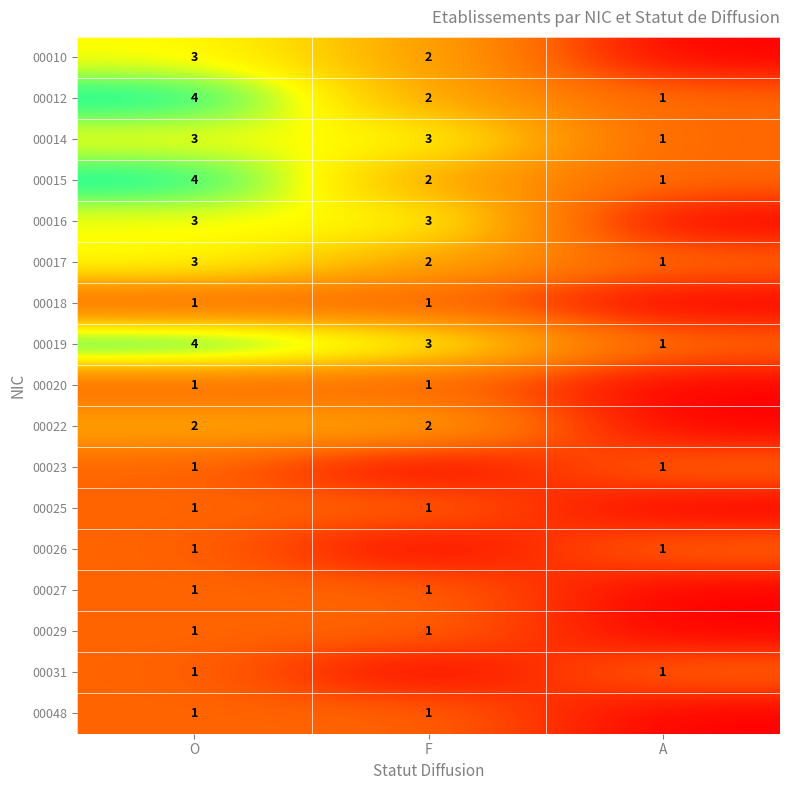

How many data points in 00014 are less than 3?

1